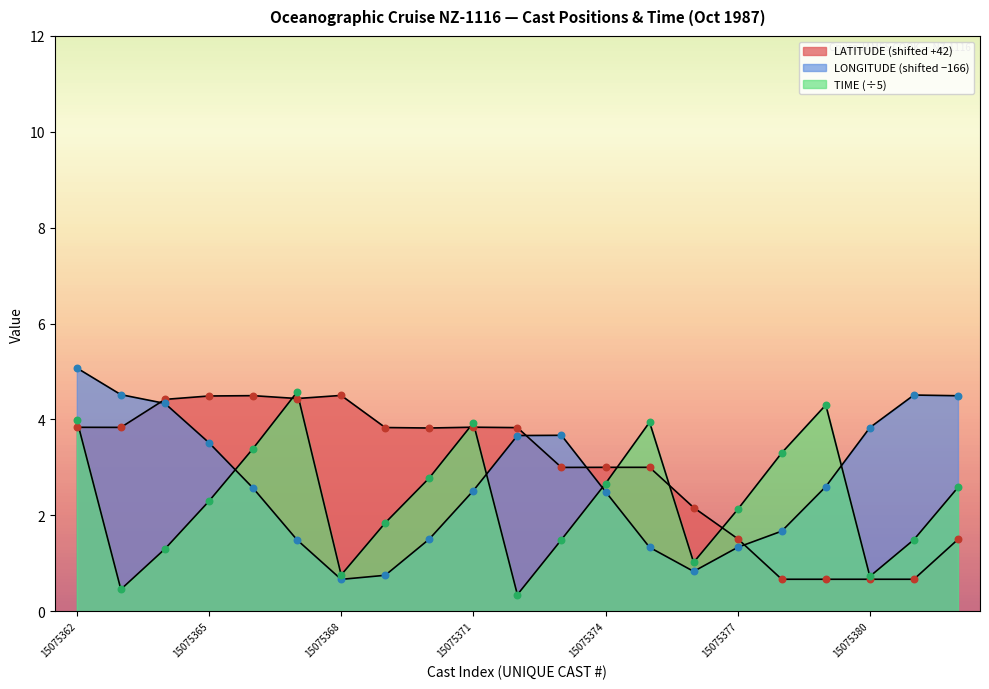

What are all the series names shown in the legend?

LATITUDE, LONGITUDE, TIME